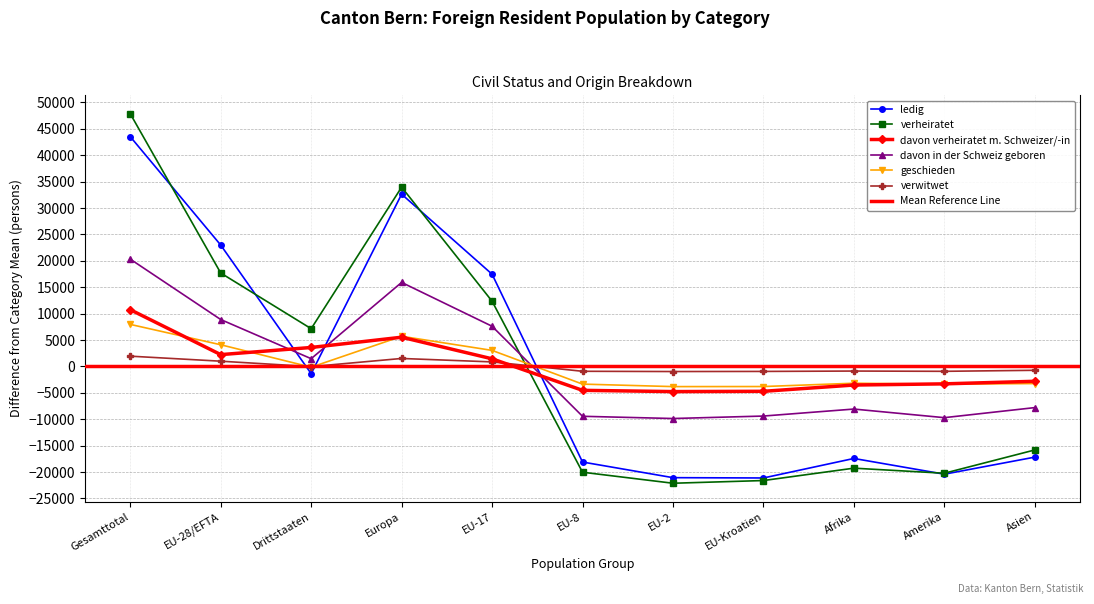

Which series has the largest range (max minus min)?

verheiratet